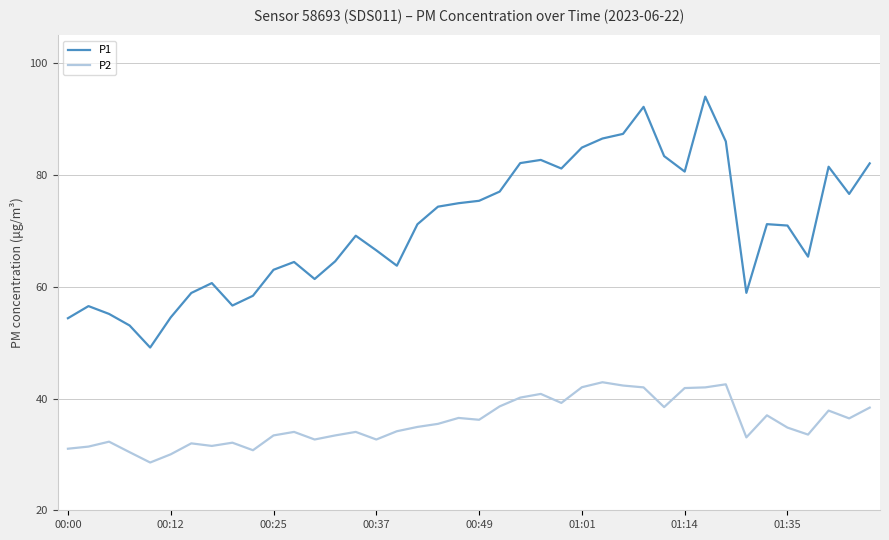

True or false: P2 and P1 cross at least once.

False